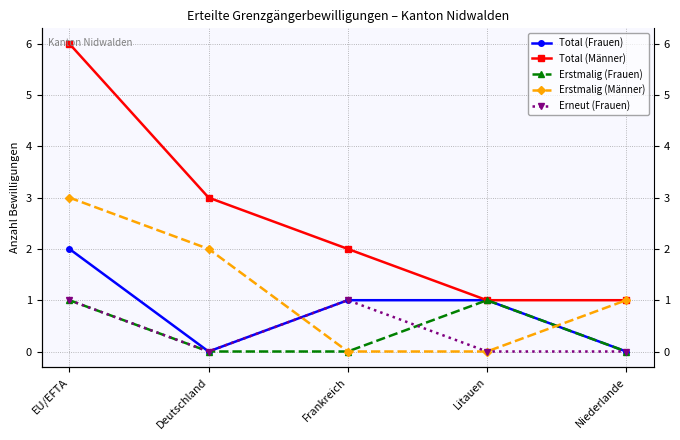

At which label does Erstmalig (Männer) reach its peak?

EU/EFTA